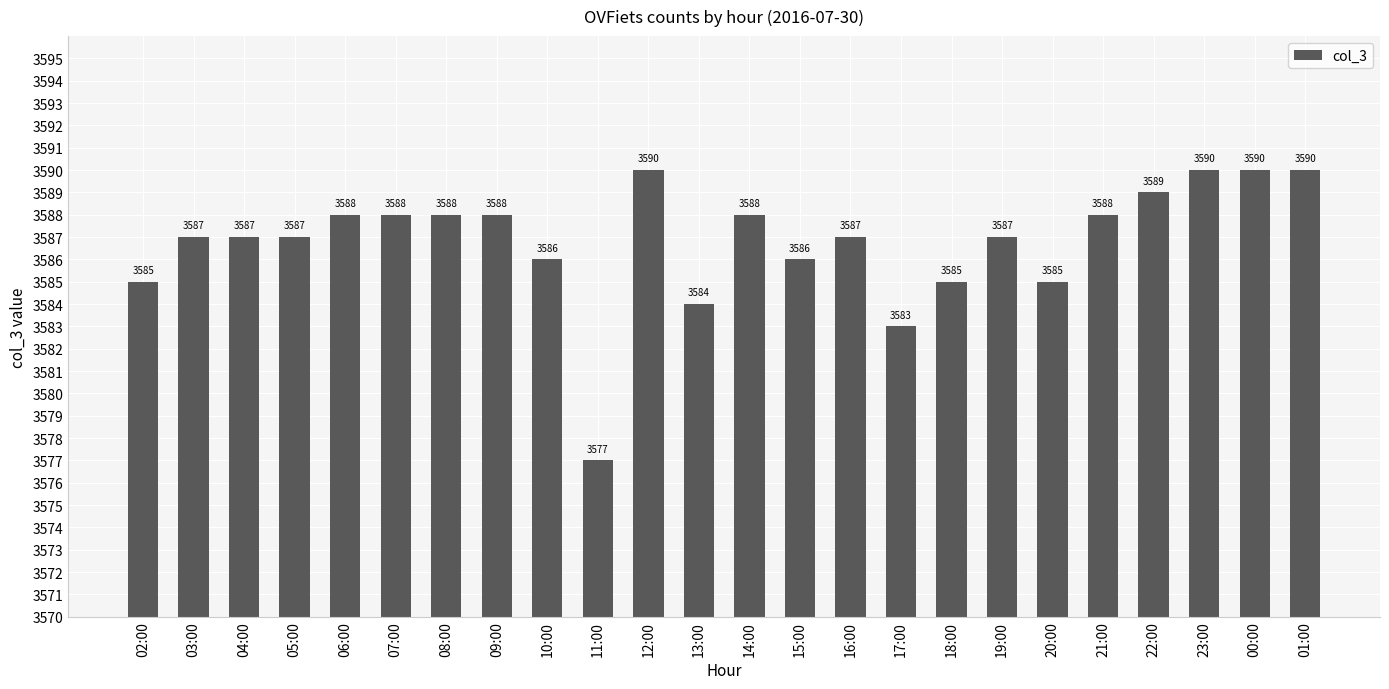

What is the value of the 1st bar from the left?

3585